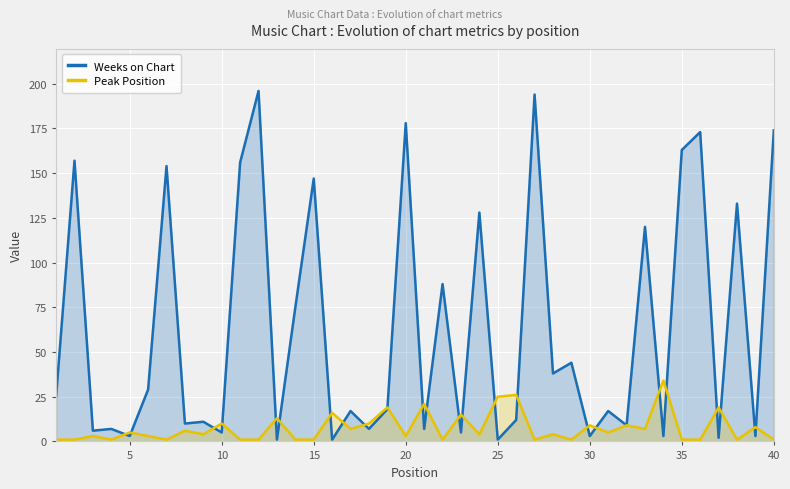

What is the sum of all Weeks on Chart values?

2520